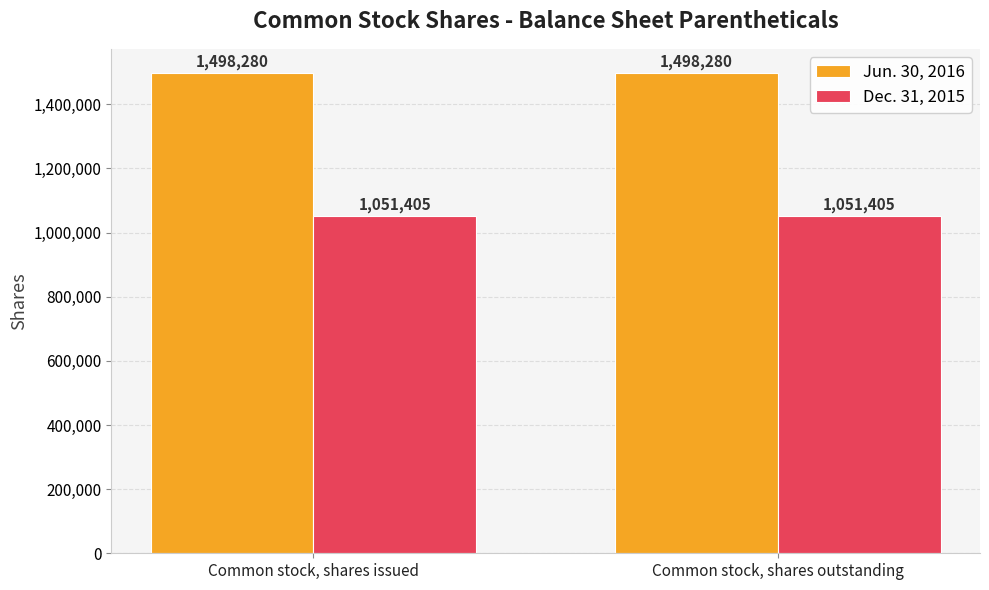

At Common stock, shares outstanding, list the series in order from largest to smallest.

Jun. 30, 2016, Dec. 31, 2015